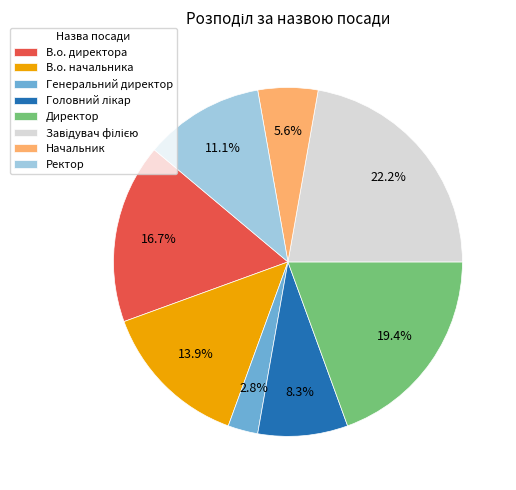

To the nearest percent, what percentage of the pie is В.о. начальника?

14%